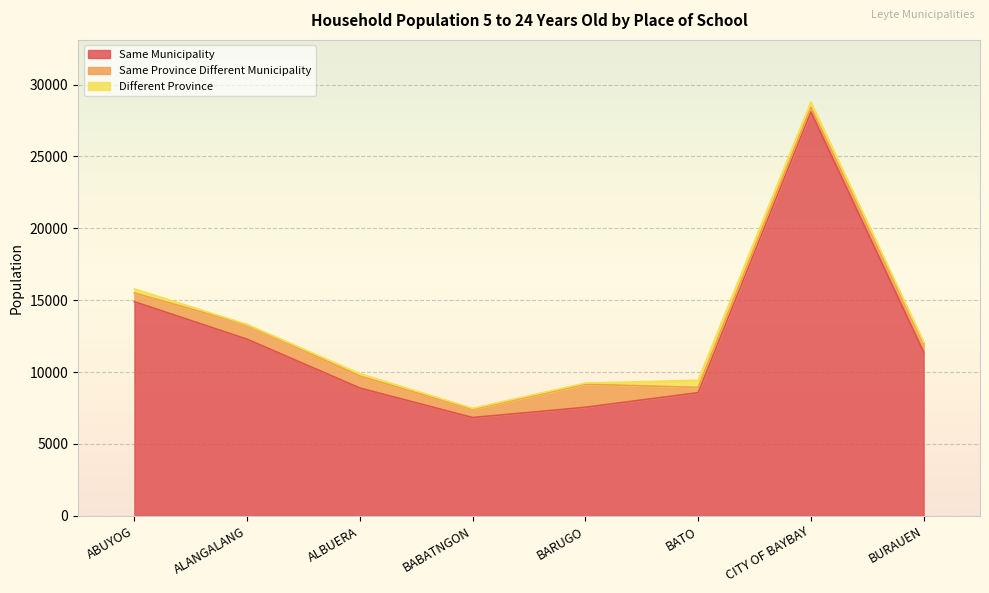

True or false: Same Province Different Municipality has a value of 829 at ALBUERA.

True